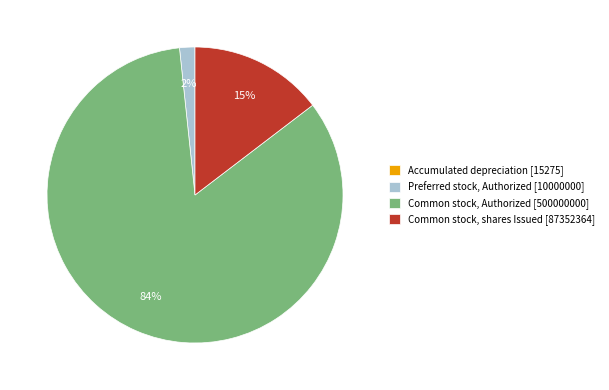

Do Common stock, Authorized [500000000] and Common stock, shares Issued [87352364] together represent more than half of the pie?

Yes